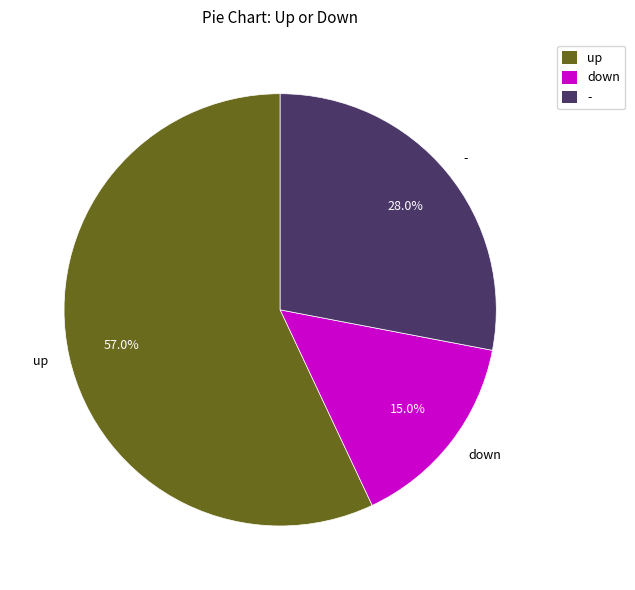

Which category accounts for the majority?

up